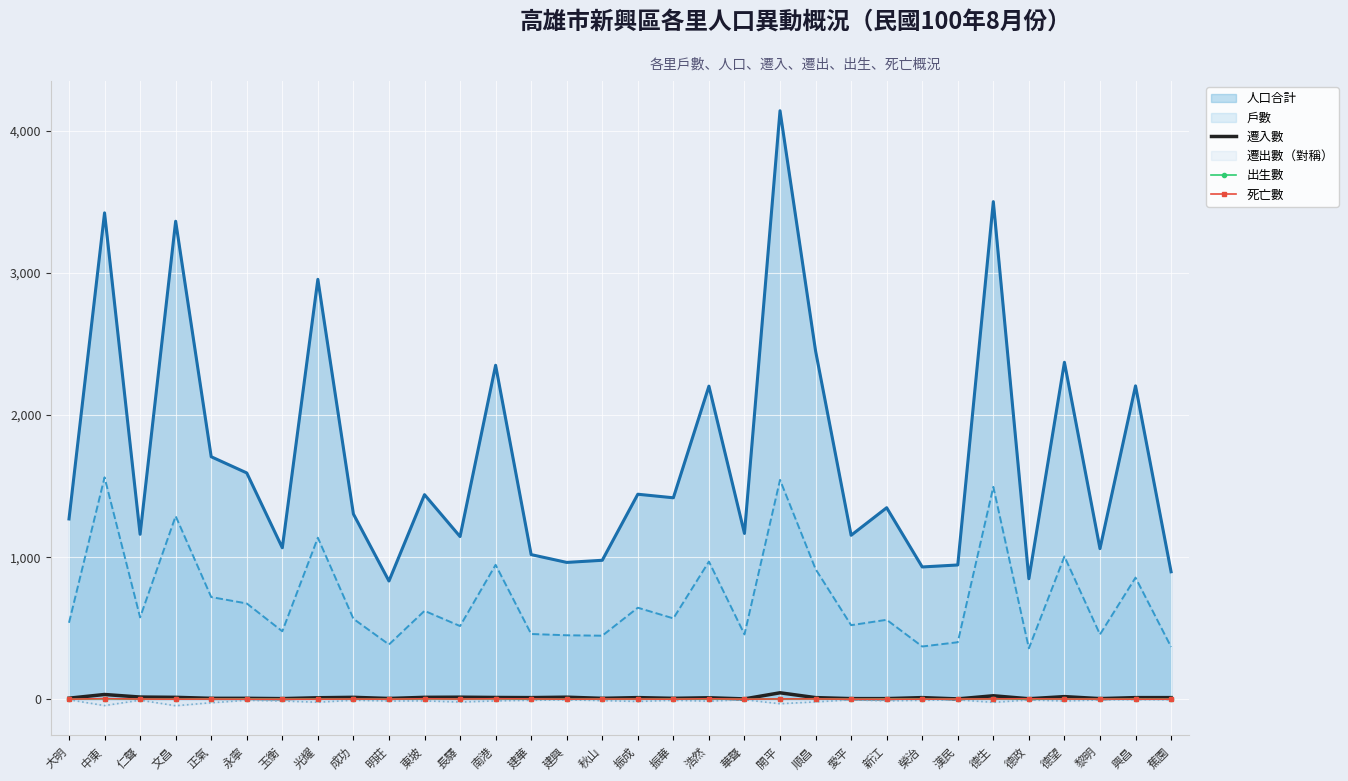

What is the label of the 18th point from the right?

建興